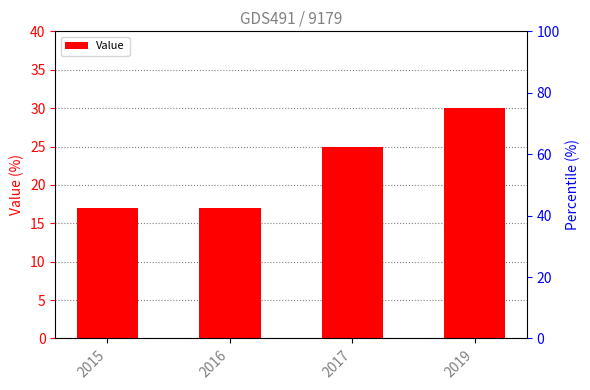

Does the chart contain stacked bars?

No